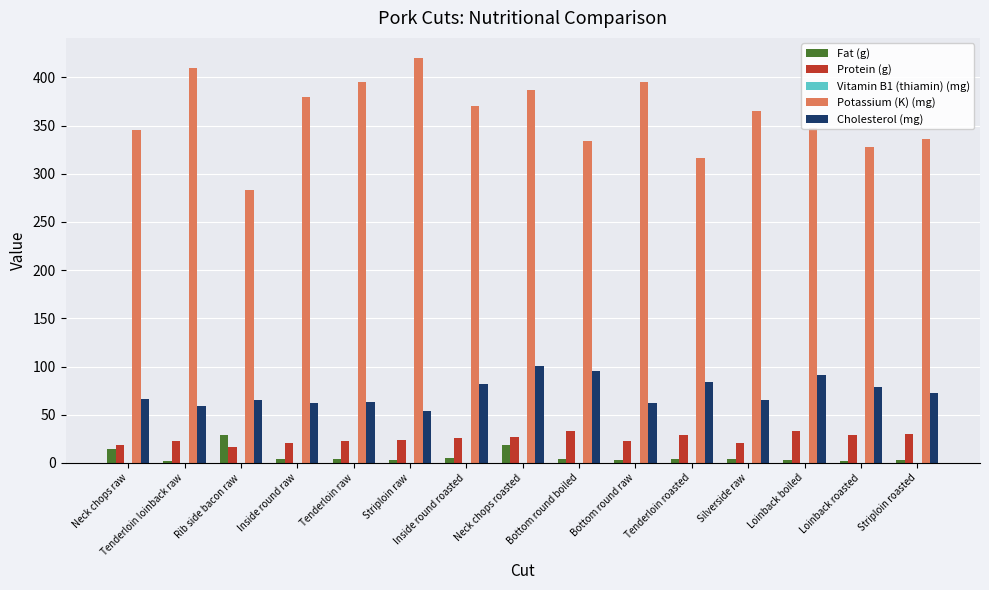

True or false: Cholesterol (mg) has a value of 139.3 at Loinback roasted.

False